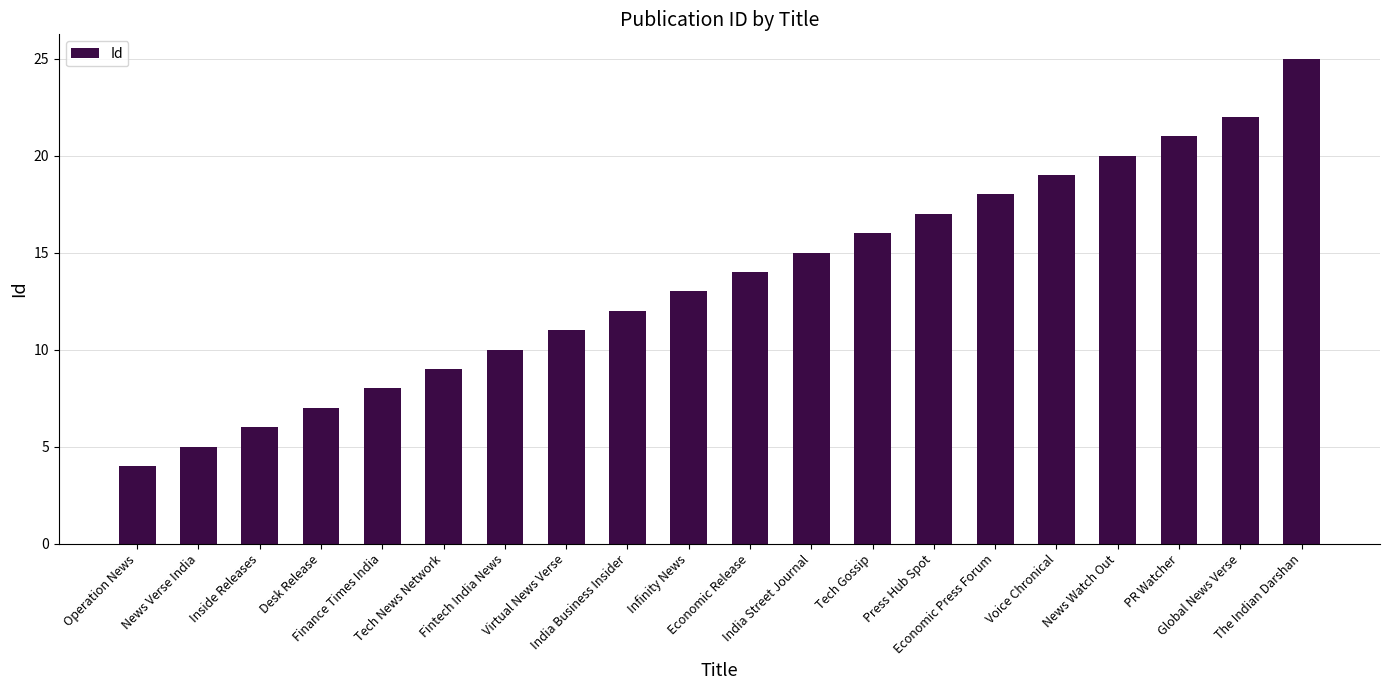

What is the maximum value shown in the chart?

25